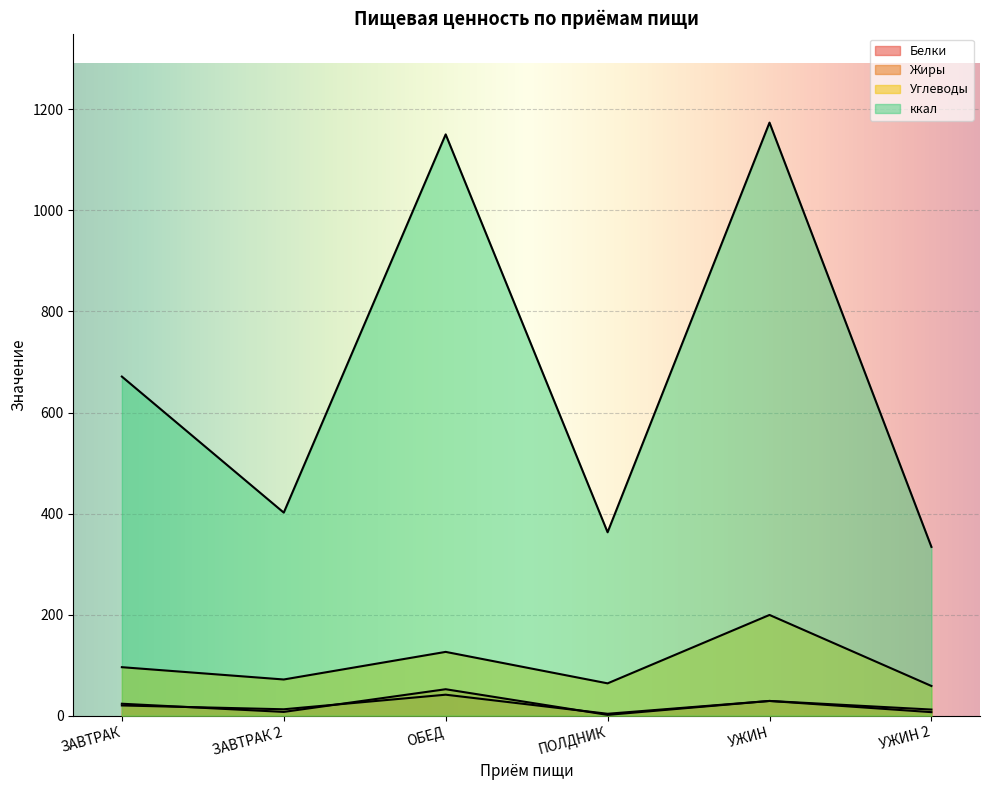

What is the difference between the Углеводы values at УЖИН 2 and ЗАВТРАК?

37.2